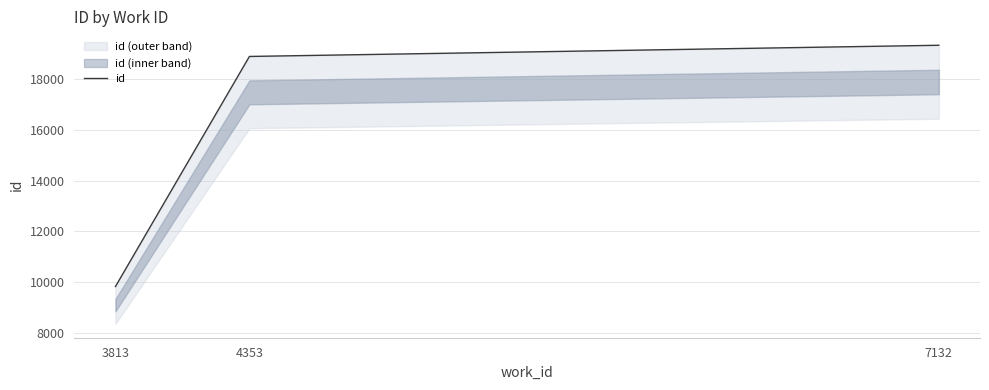

What is the sum of all values?

48074